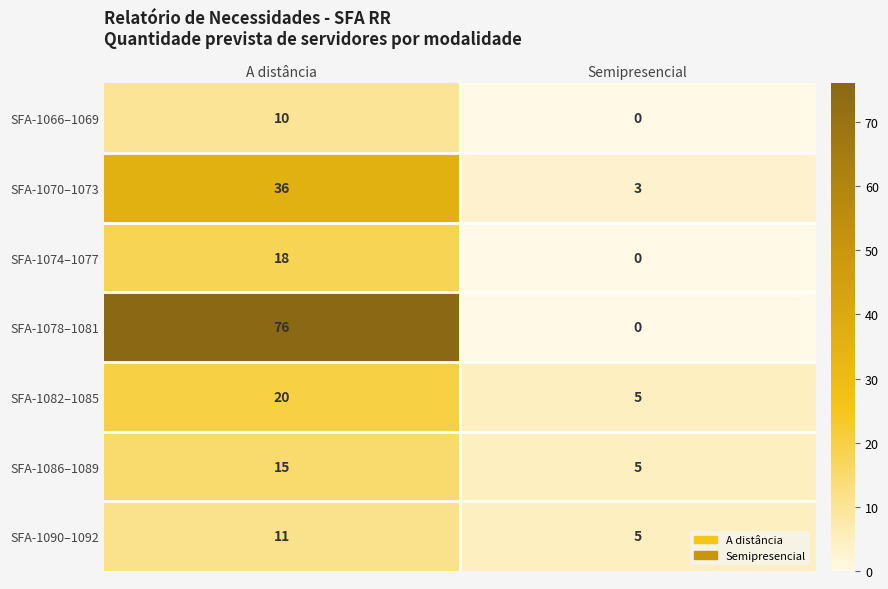

What is the spread (max minus min) of values at Semipresencial?

5